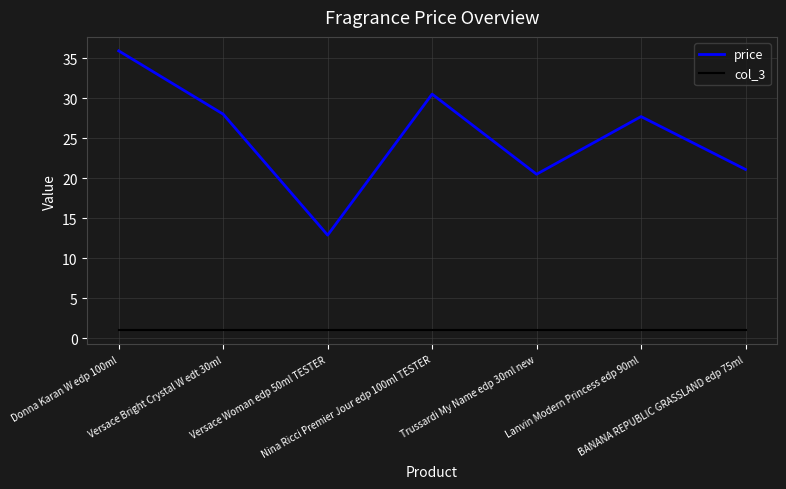

What is the difference between the highest and lowest values at Lanvin Modern Princess edp 90ml?

26.7